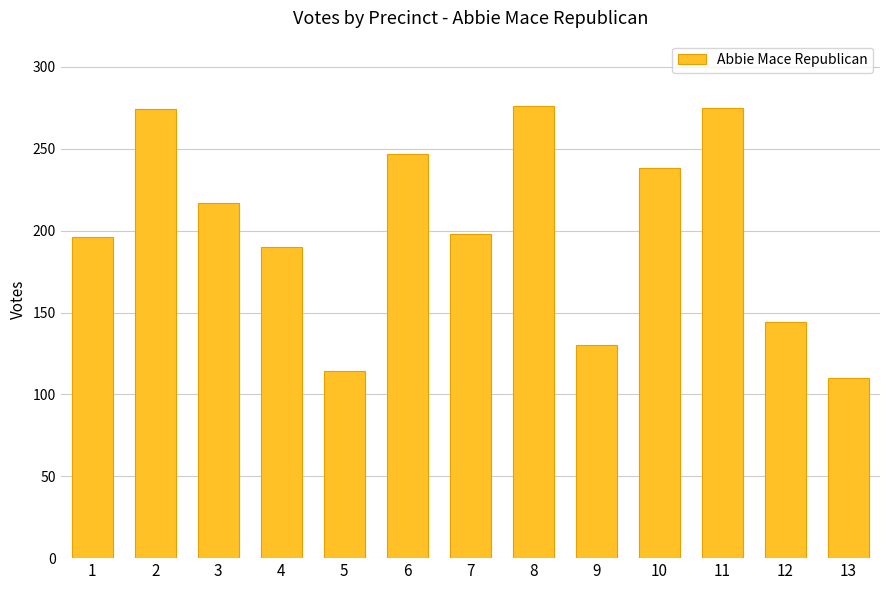

What is the value of the 3rd bar from the left?

217